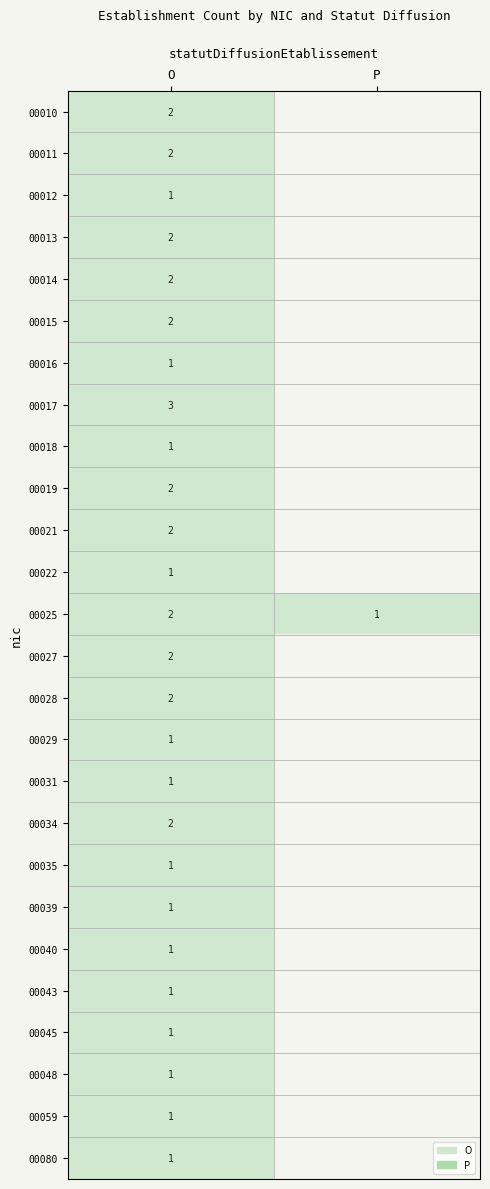

What is the total value across all series at O?

39